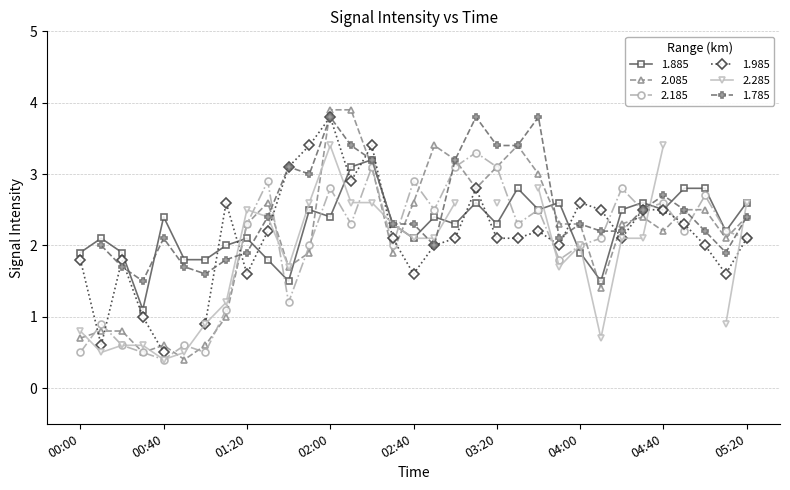

How many interior local valleys does the 2.085 series have?

8